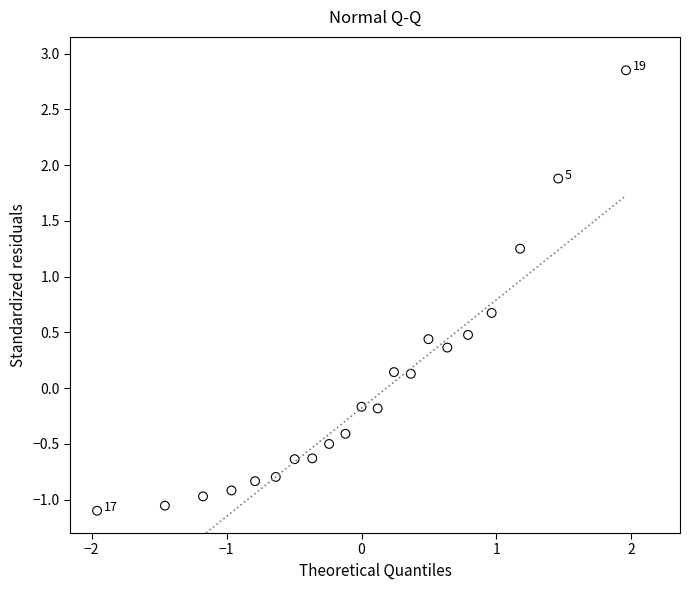

What is the range of X values (max minus min)?

3.9